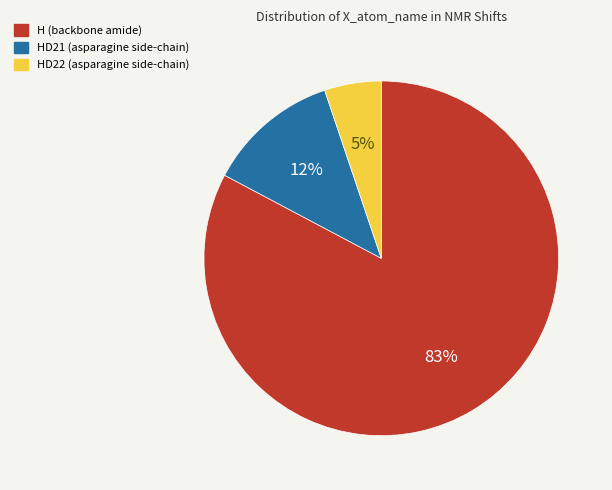

To the nearest percent, what is the average slice percentage?

33%